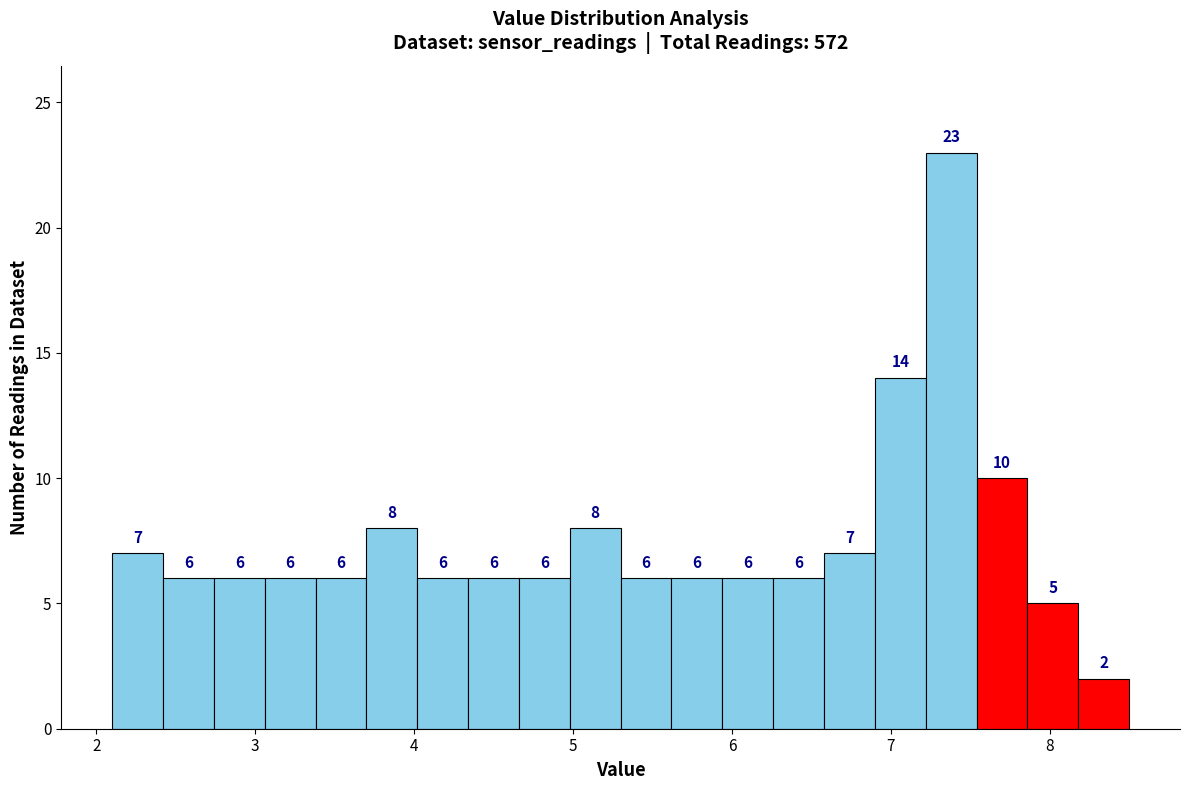

Around what value on the x-axis is the tallest bar? Give the approximate position of its centre, as read against the axis.

7.4